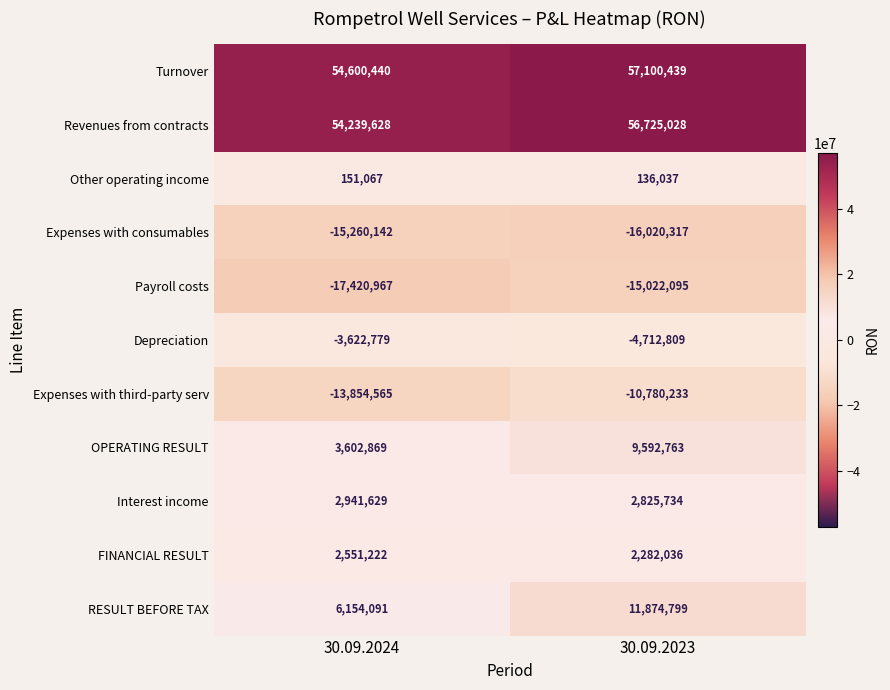

Which series changed the most between 30.09.2024 and 30.09.2023?

OPERATING RESULT